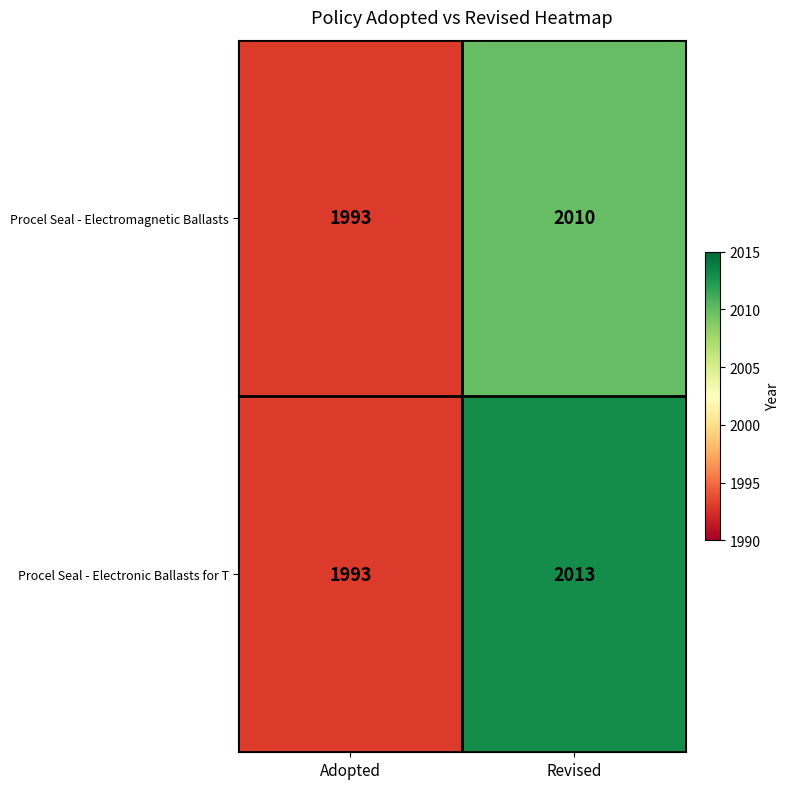

At which category is the sum across all series the highest?

Revised